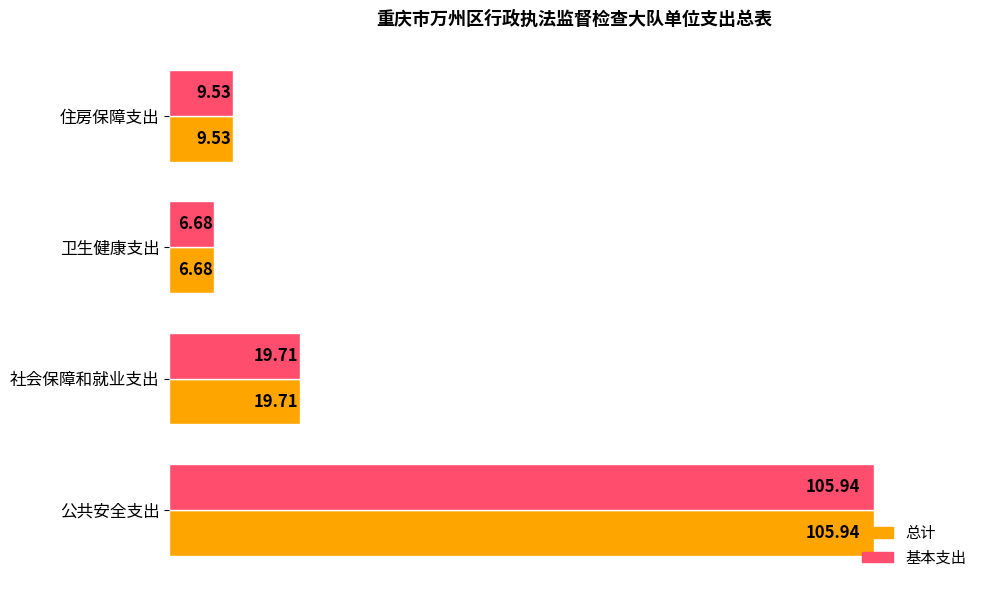

List the labels in order of 总计 value, largest first.

公共安全支出, 社会保障和就业支出, 住房保障支出, 卫生健康支出